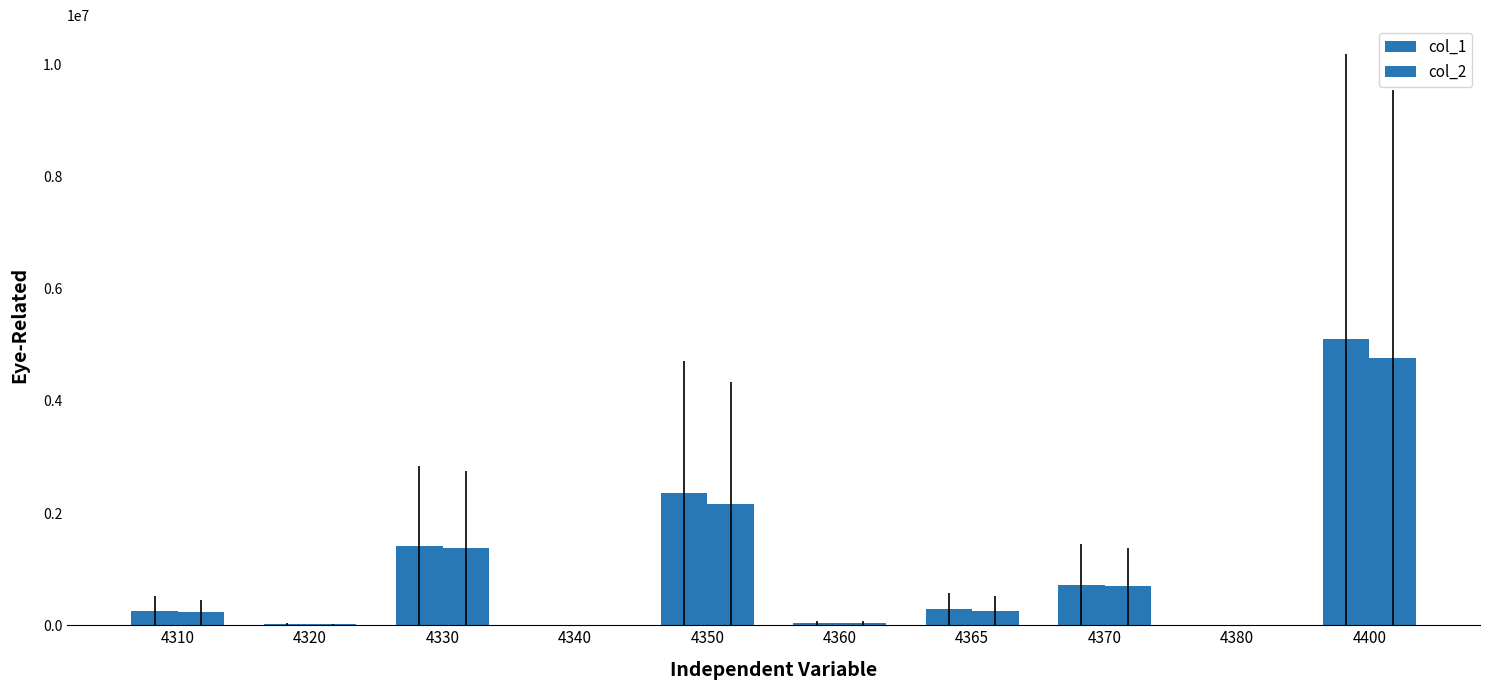

Count the number of data series in this chart.

2